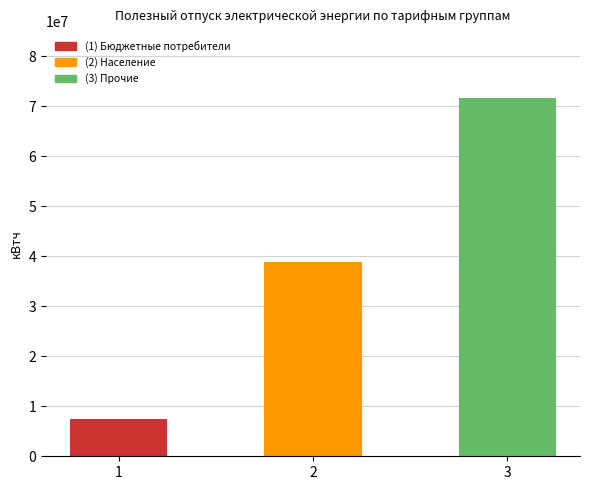

Are the bars grouped side by side (vs. stacked)?

No